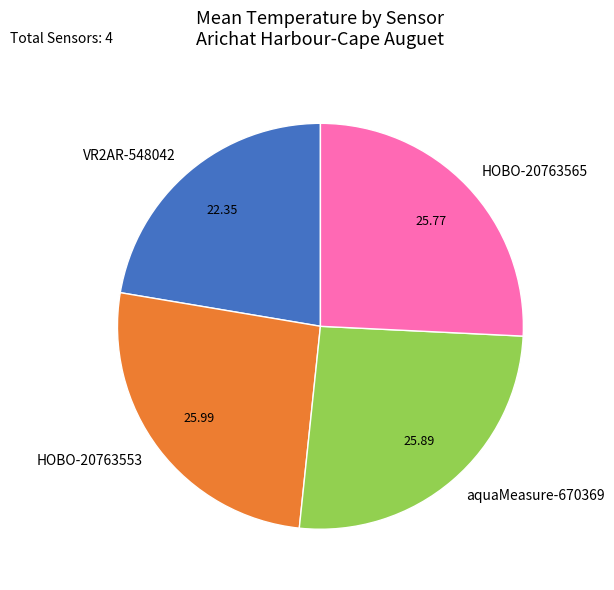

Combined, do VR2AR-548042 and HOBO-20763565 account for over 50%?

No